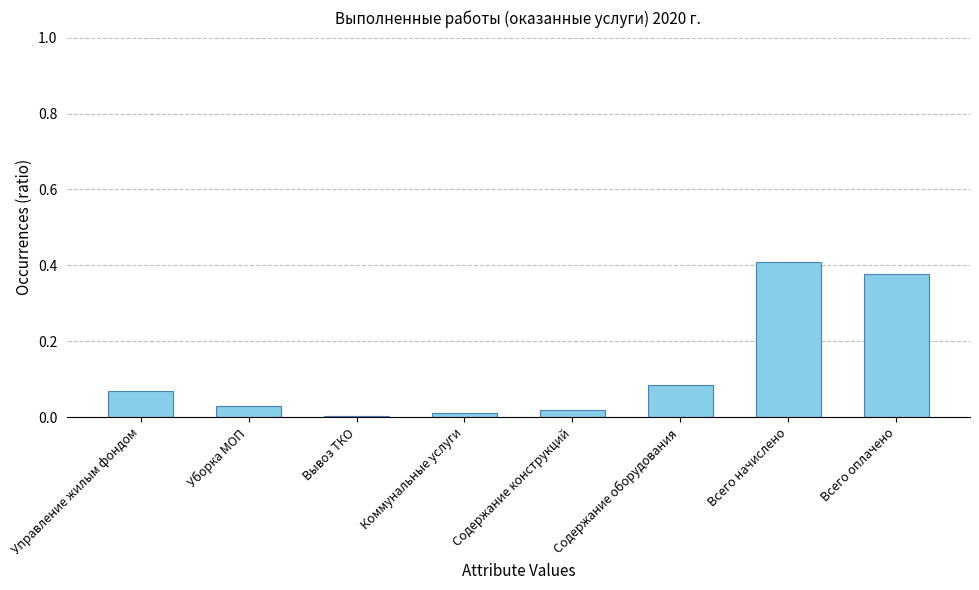

At which category does the chart reach its peak across all series?

Всего начислено